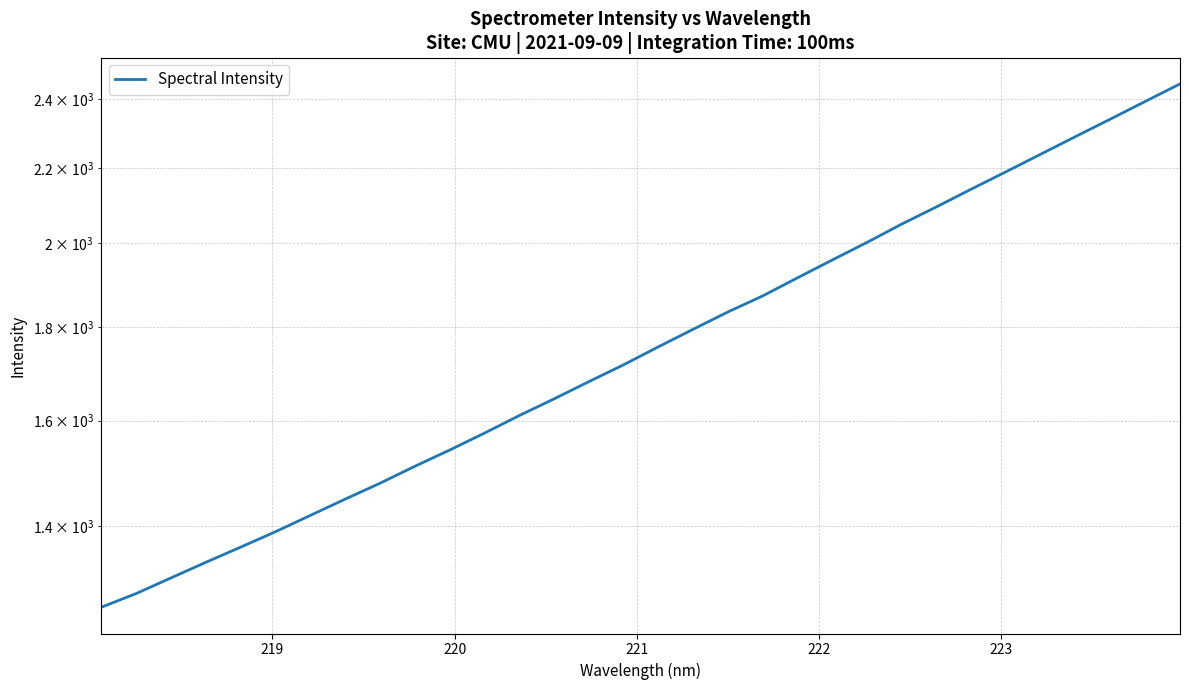

Reading left to right, extract all data points from this chart.

1264.3	1286.3	1311.9	1338.0	1363.8	1390.6	1419.5	1448.9	1478.2	1510.1	1541.3	1574.5	1609.8	1644.0	1680.1	1716.3	1755.6	1794.9	1834.6	1872.0	1915.2	1958.7	2002.7	2049.5	2094.5	2141.9	2189.3	2238.4	2288.6	2339.4	2391.9	2445.4